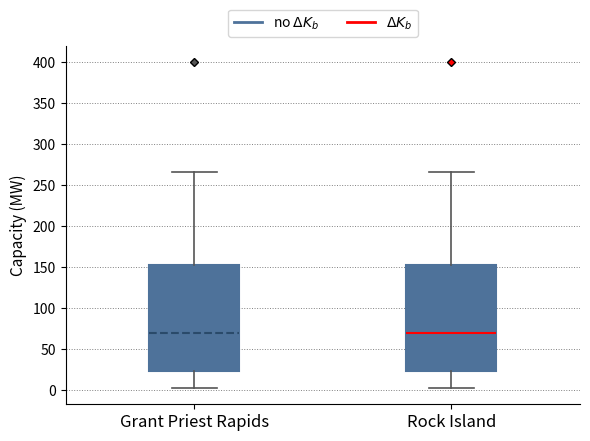

Reading left to right, transcribe this box plot: for each box, give where its median line is, the range the box spans, and where its two whiskers end, as read against the y-axis. The values are not printed on the chart, so give them approximately, as read against the axis.

Grant Priest Rapids: median 70, box 25 to 155, whiskers 5 to 265
Rock Island: median 70, box 25 to 155, whiskers 5 to 265